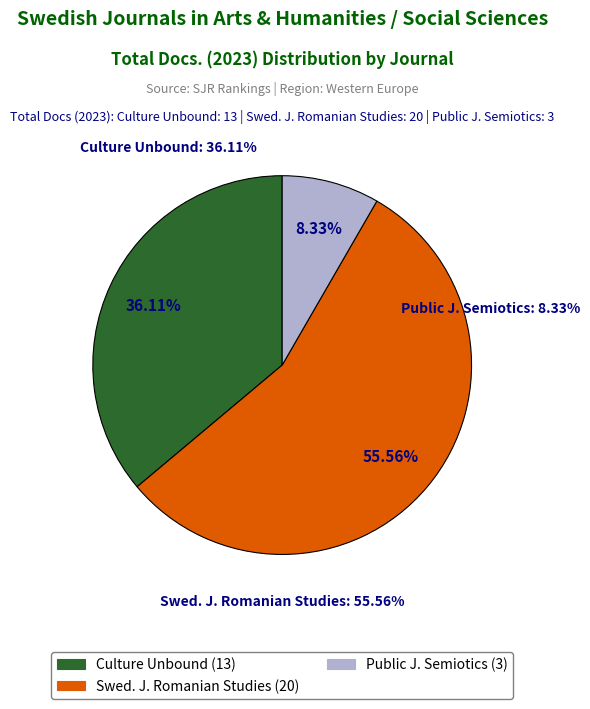

Does Public Journal of Semiotics (Rank 1) account for over 50% of the chart?

No